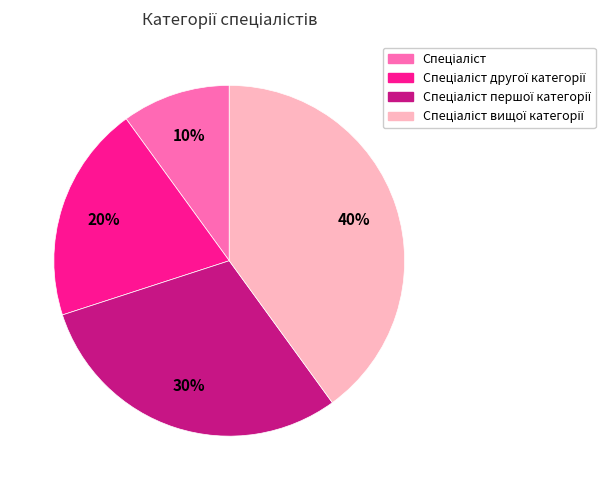

To the nearest percent, what is the difference between the largest and smallest slice percentages?

30%